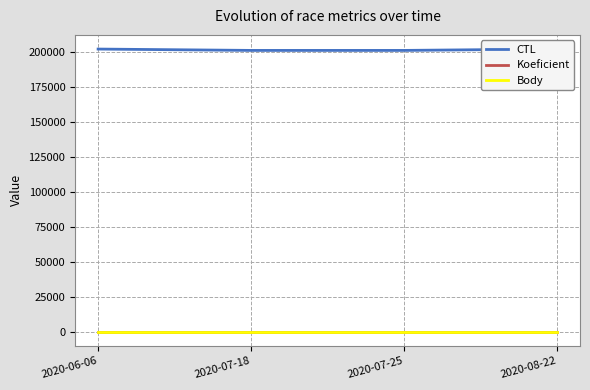

True or false: Koeficient has more than 1 points higher than both neighbors.

False